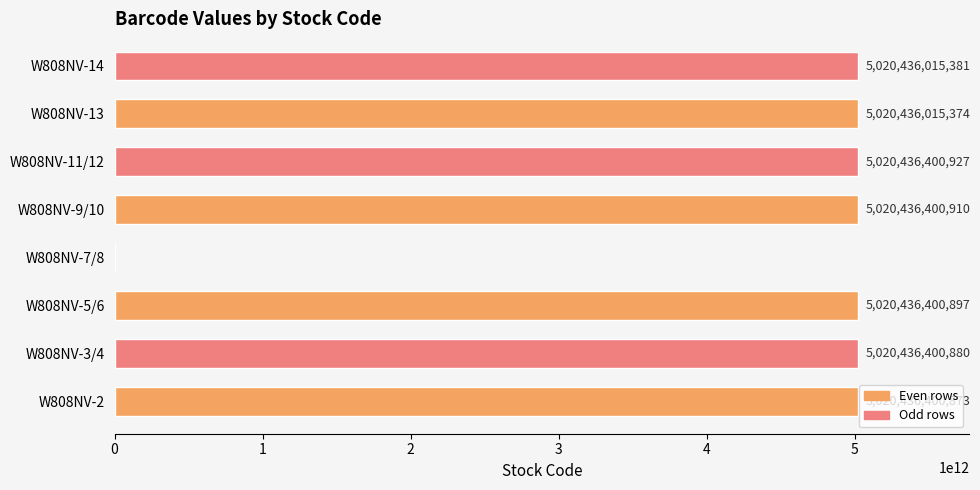

The chart shows a value of 0 at W808NV-7/8. True or false?

True